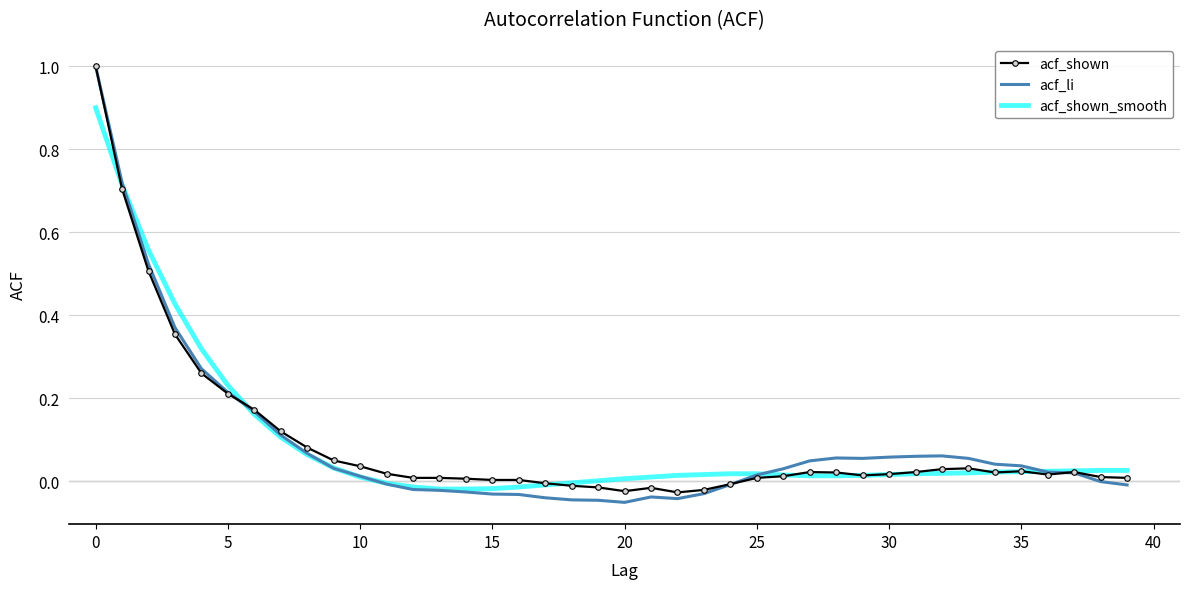

Which series has the largest range (max minus min)?

acf_li